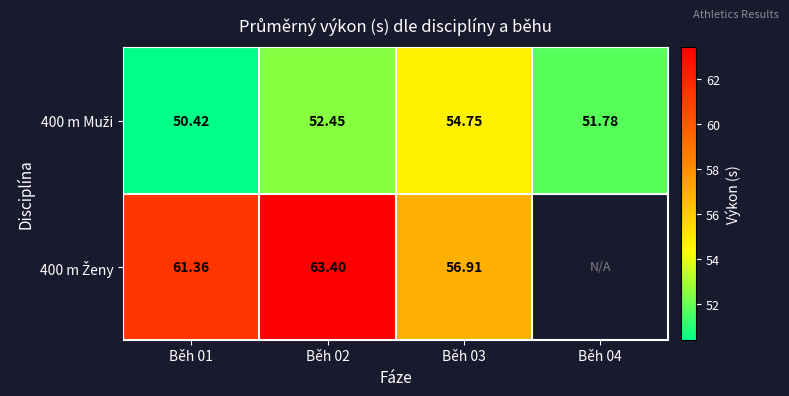

At which label does 400 m Ženy first exceed 63?

Běh 02